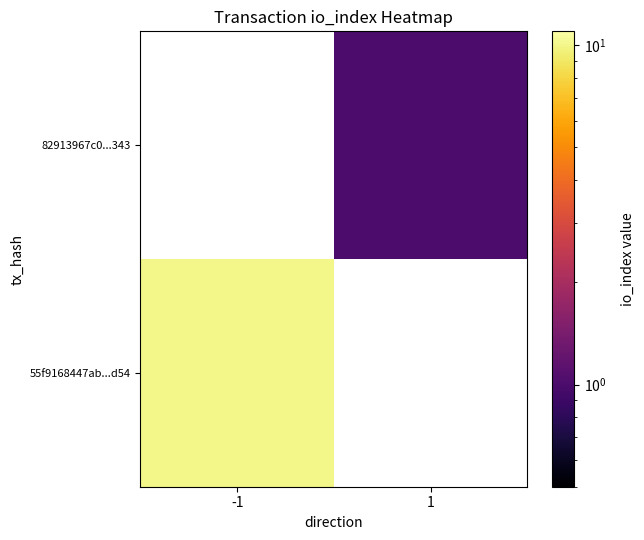

The 82913967c0...343 series shows 1.8 at 1. True or false?

False